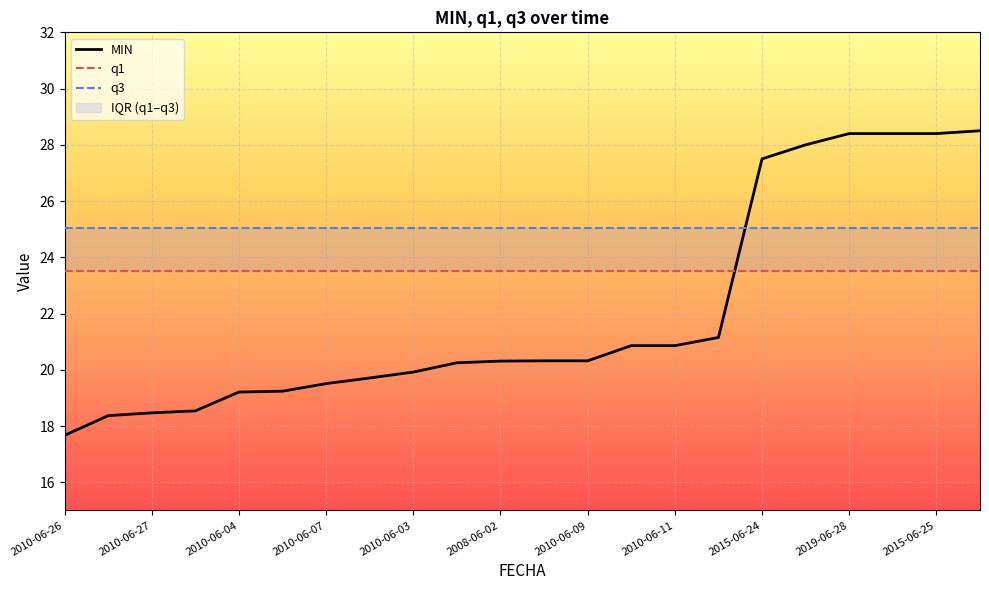

What is the value of the MIN point at the 13th from the left?

20.3